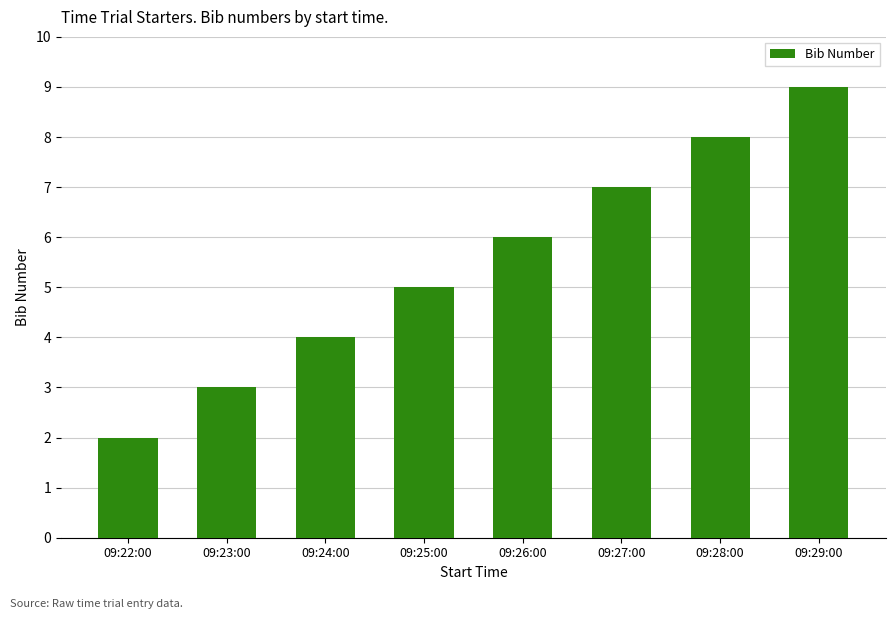

What is the value of the 6th bar from the left?

7